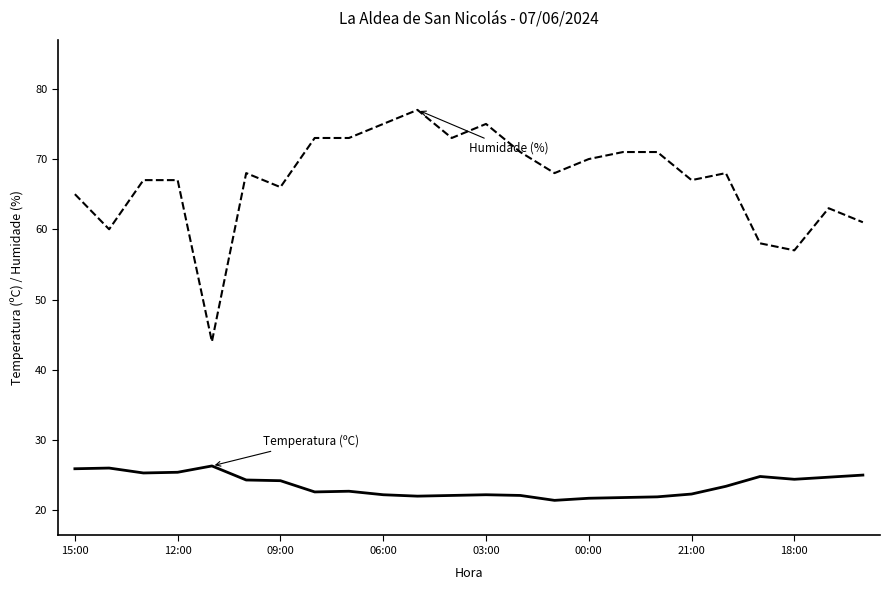

What is the maximum value shown in the chart?

77.0